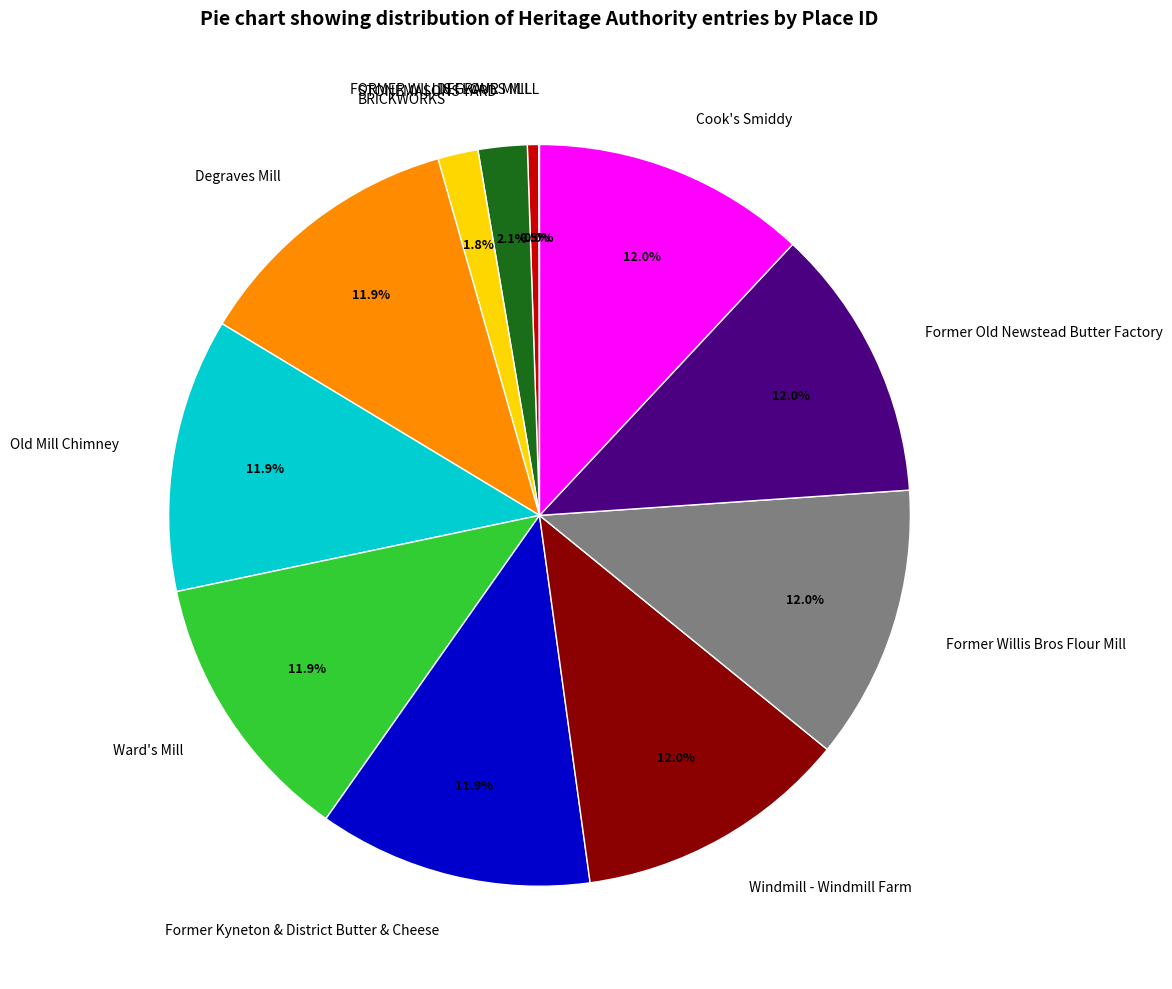

Is there any slice that represents more than half of the pie?

No